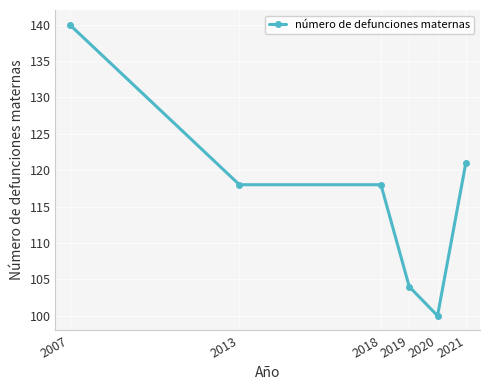

What is the ratio of the value at 2018 to the value at 2019?

1.1